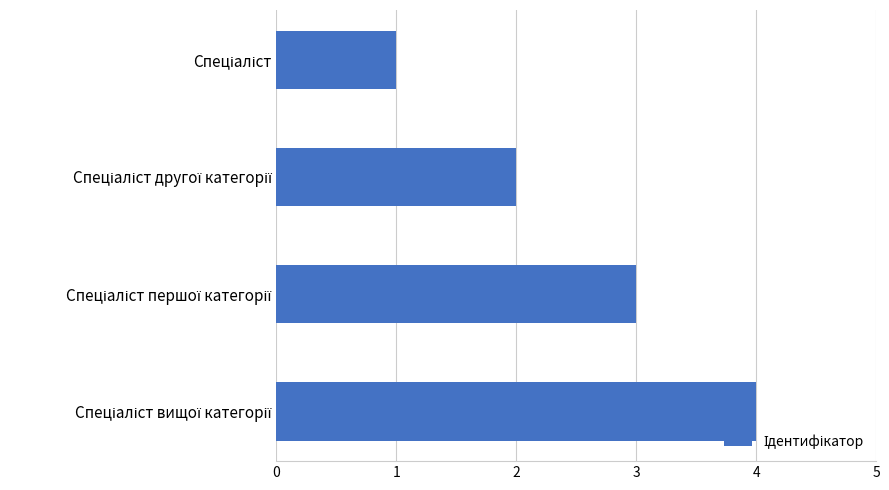

What is the maximum value shown in the chart?

4